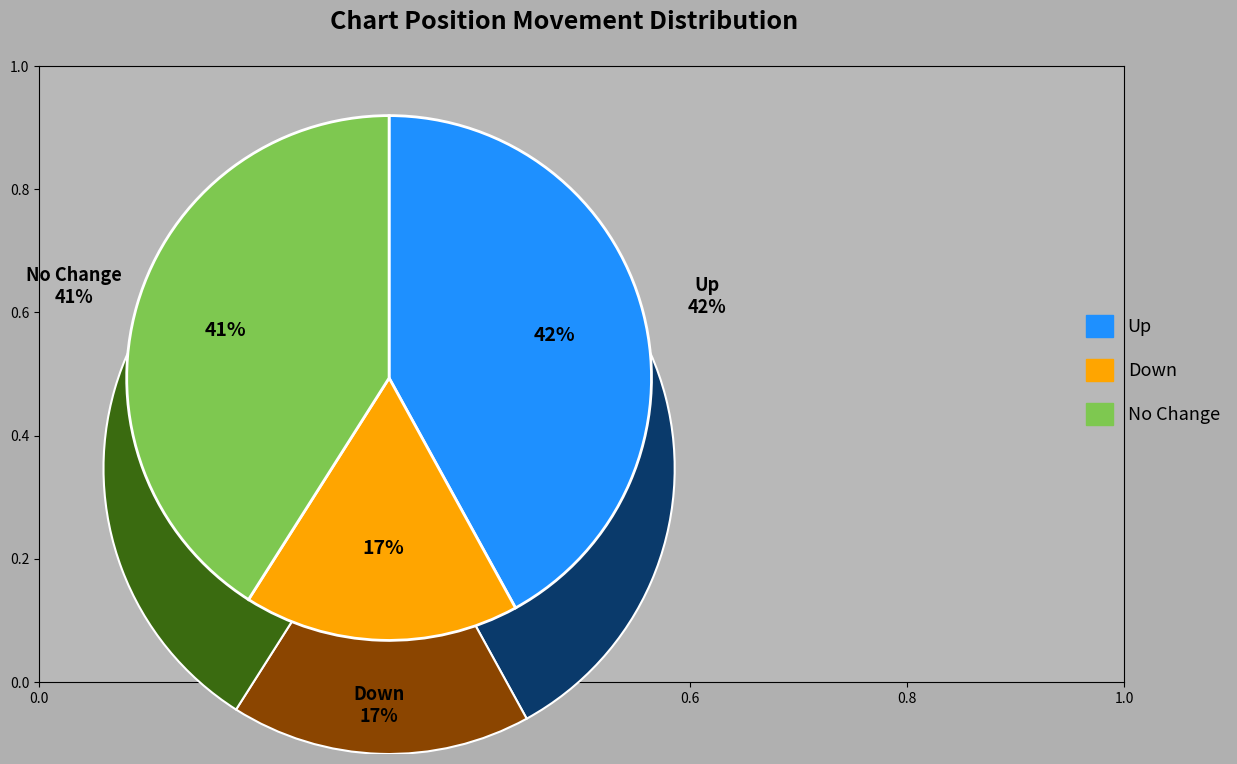

Do down and - together represent more than half of the pie?

Yes